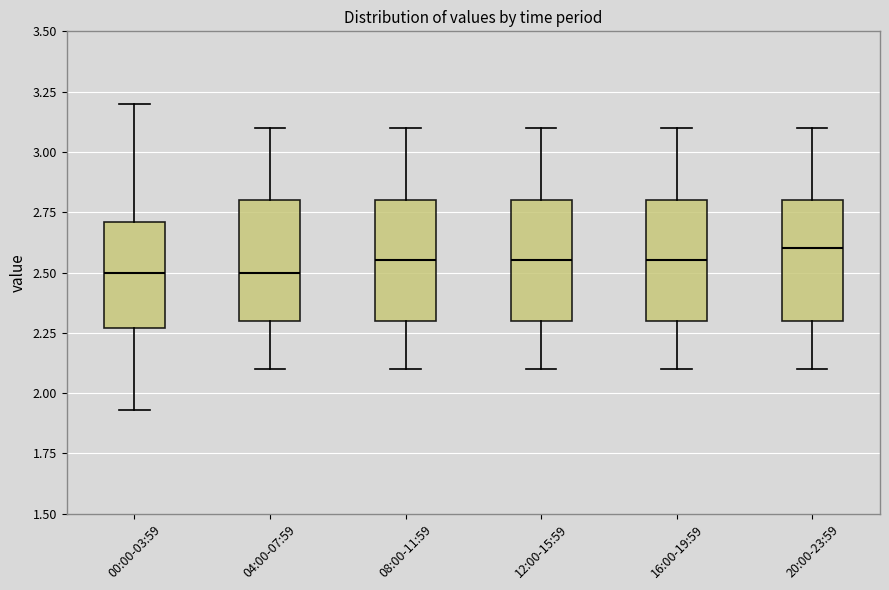

Which box has the highest median line?

20:00-23:59